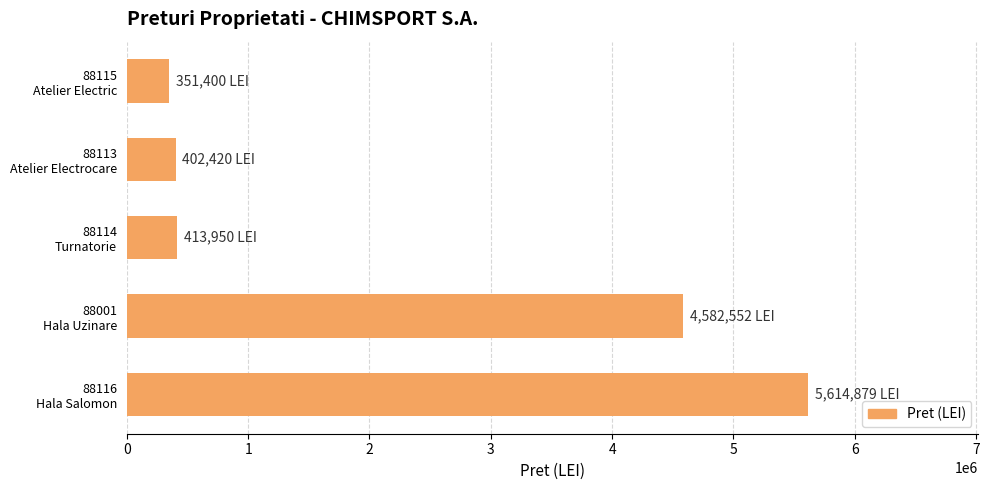

How many categories are shown in the chart?

5